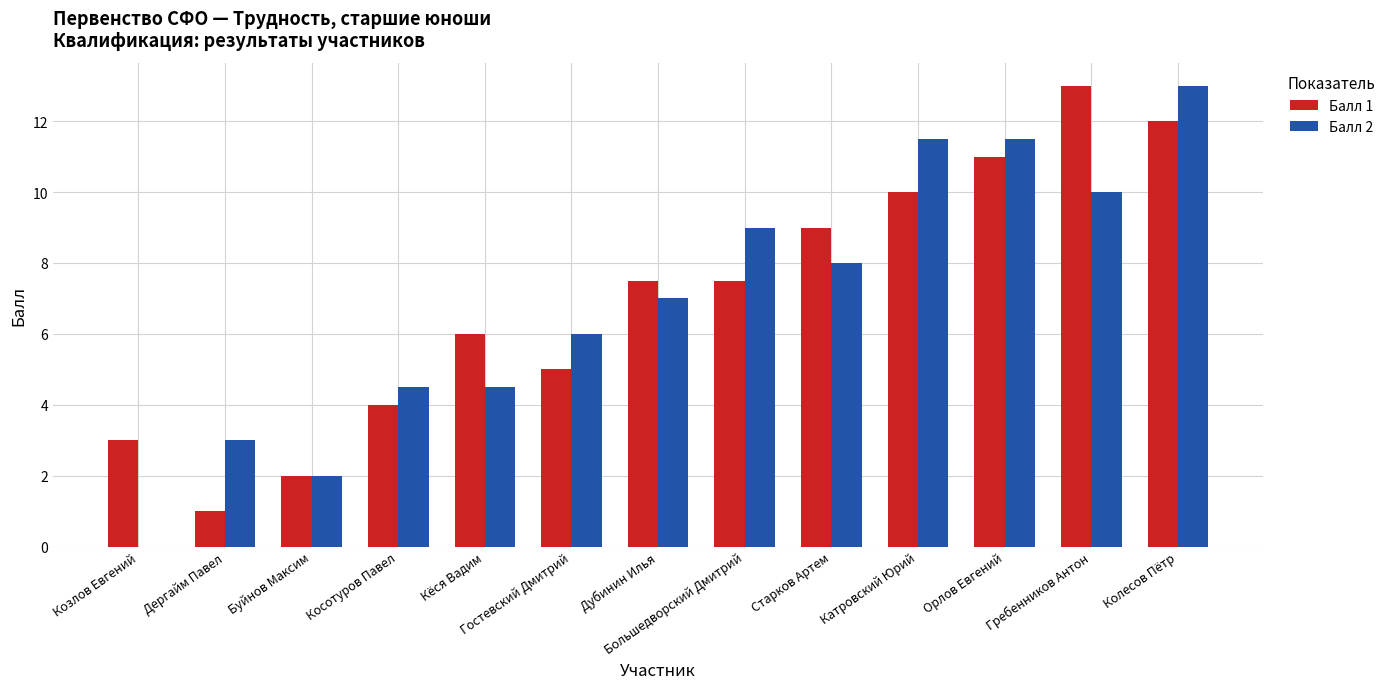

At which category is the sum across all series the highest?

Колесов Пётр